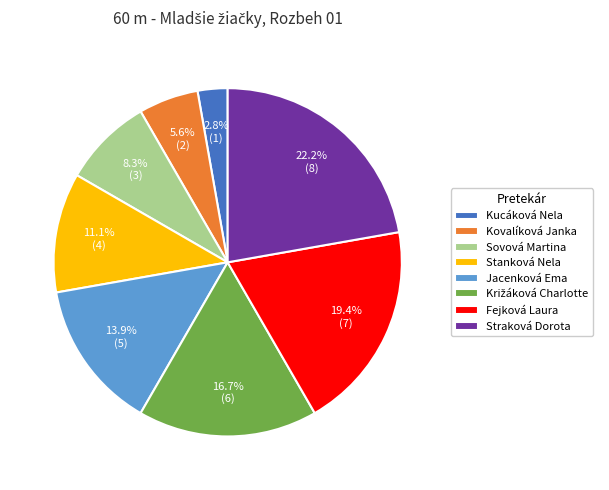

To the nearest percent, what percentage of the pie is Stanková Nela?

11%